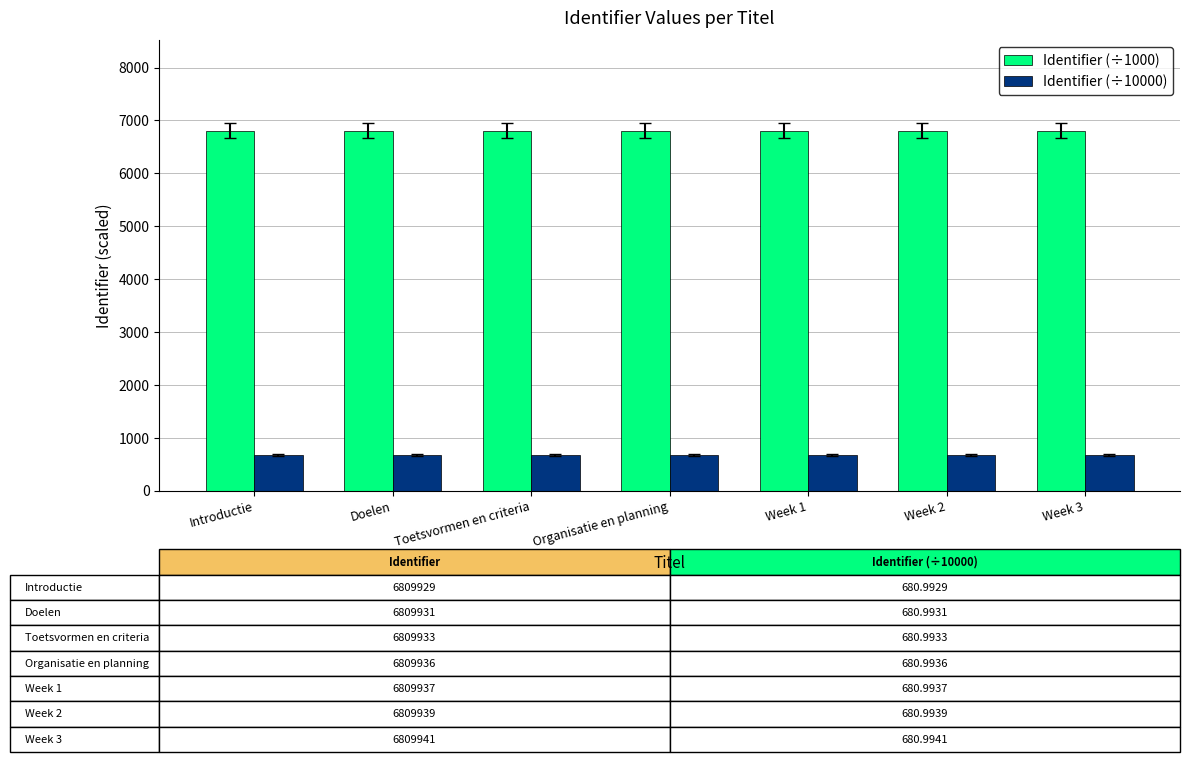

List the series in order of their overall mean, lowest first.

Identifier (÷10000), Identifier (÷1000)